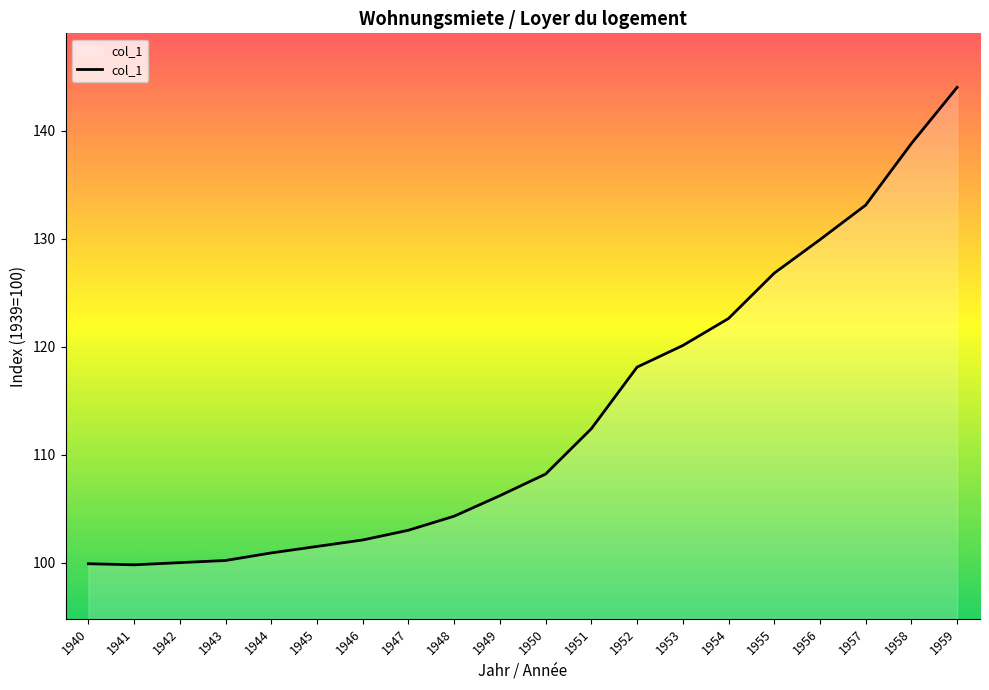

What is the minimum value shown in the chart?

99.8